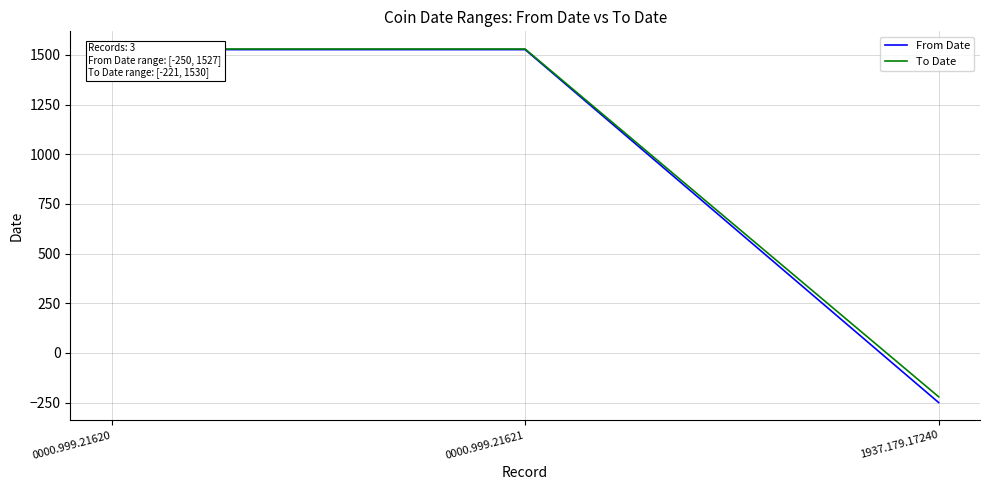

List the series in order of their overall mean, highest first.

To Date, From Date